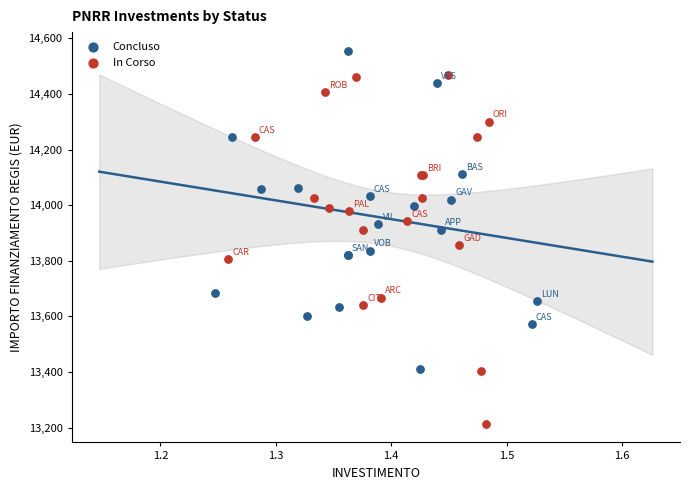

Which series has the widest spread of Y values?

In Corso